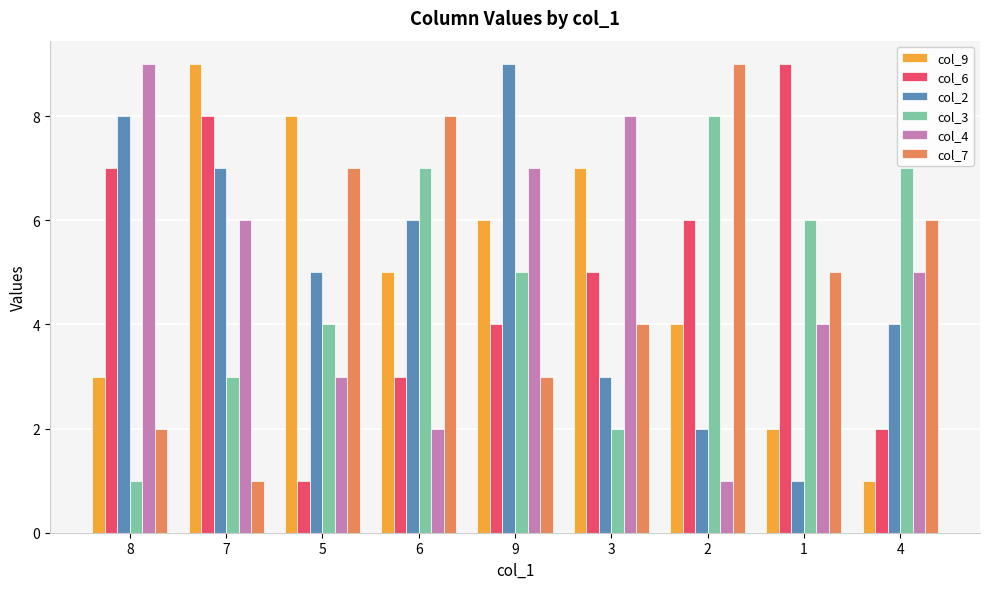

How many data points in col_6 are less than 5?

4